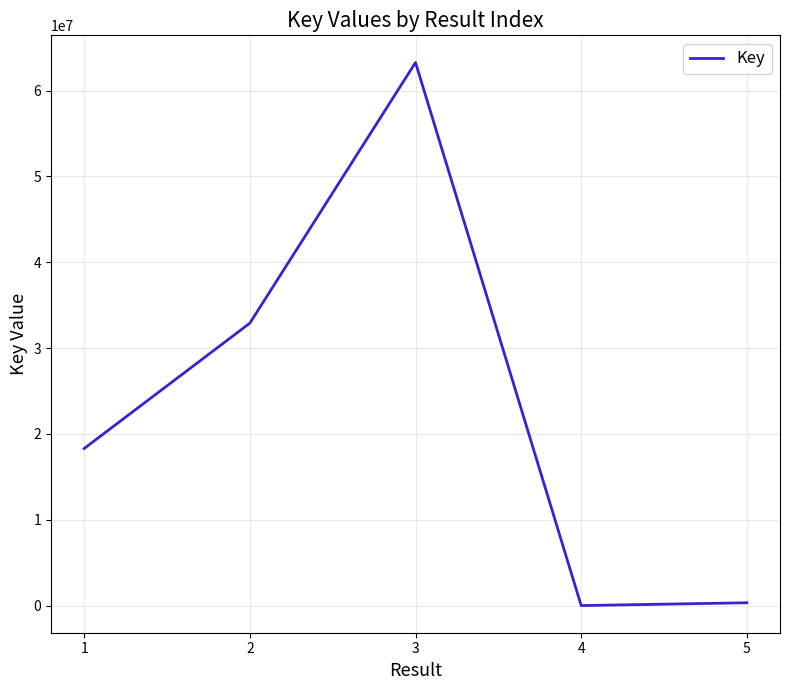

How many interior local peaks (higher than both neighbors) does the data have?

1